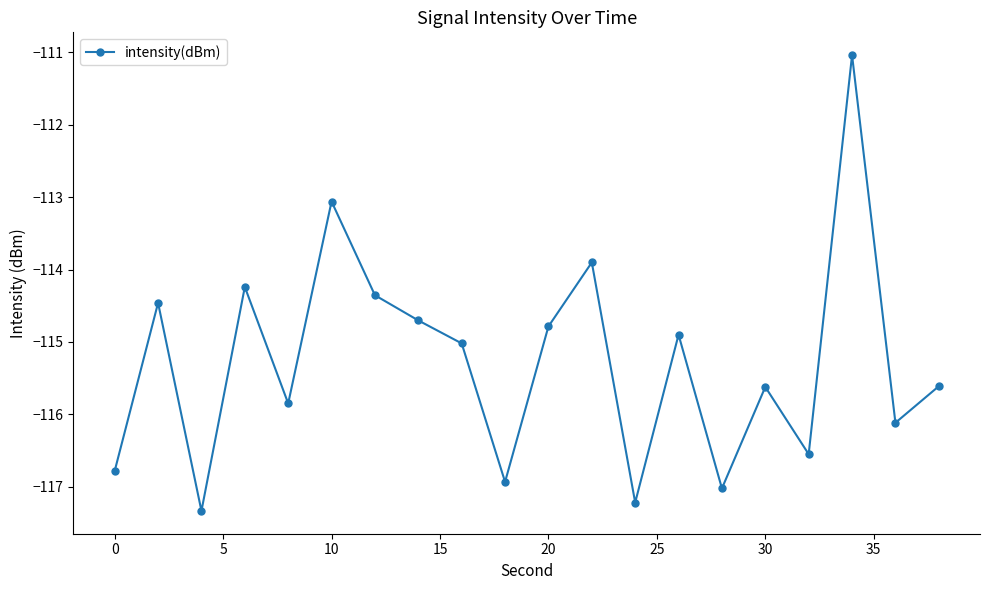

What is the value of the 15th point from the left?

-117.0